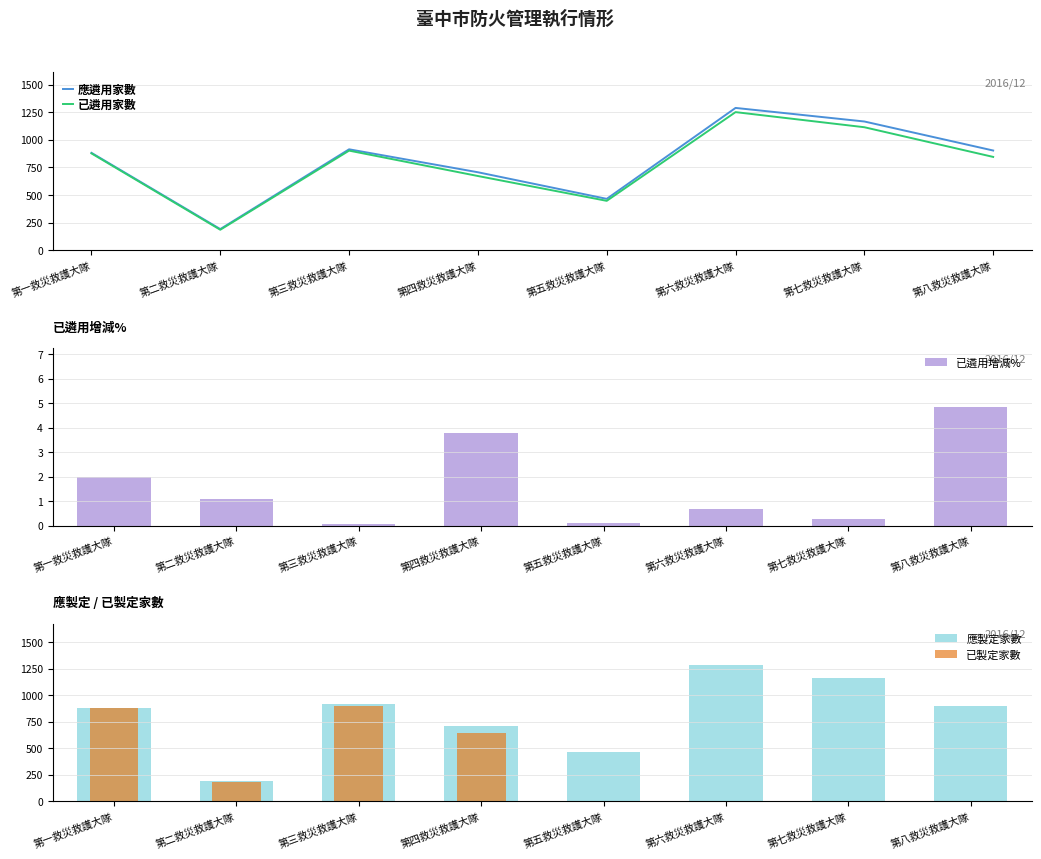

What is the difference between the maximum and minimum values in the 已遴用家數 series?

1066